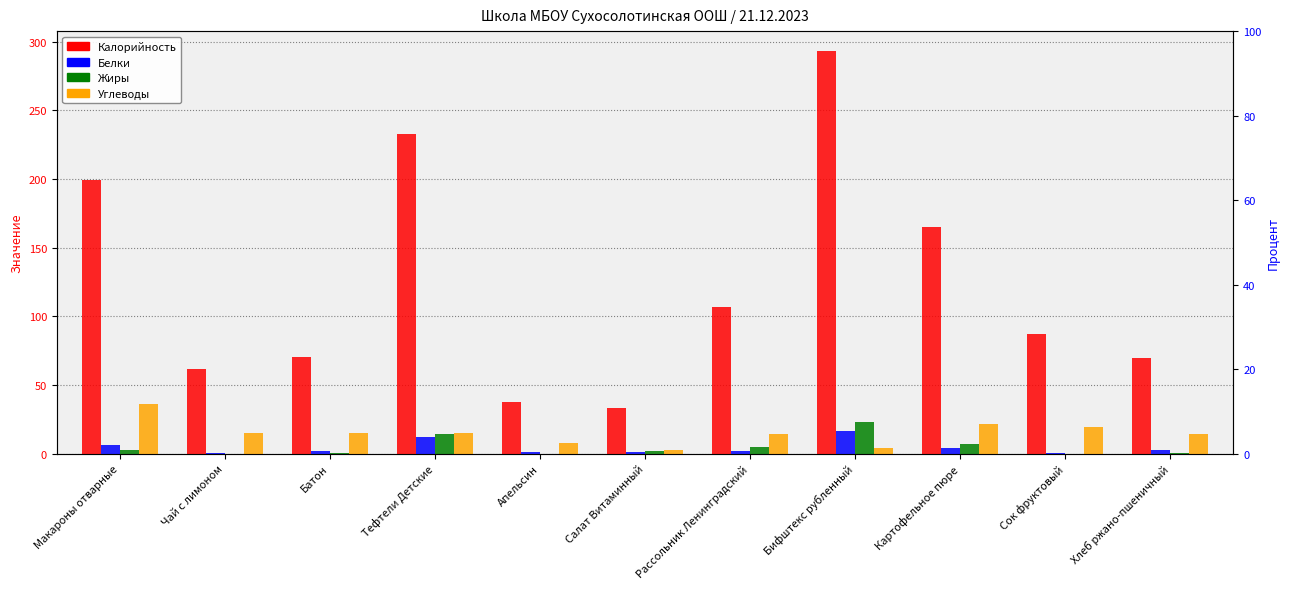

Read the Калорийность value at Хлеб ржано-пшеничный.

70.0